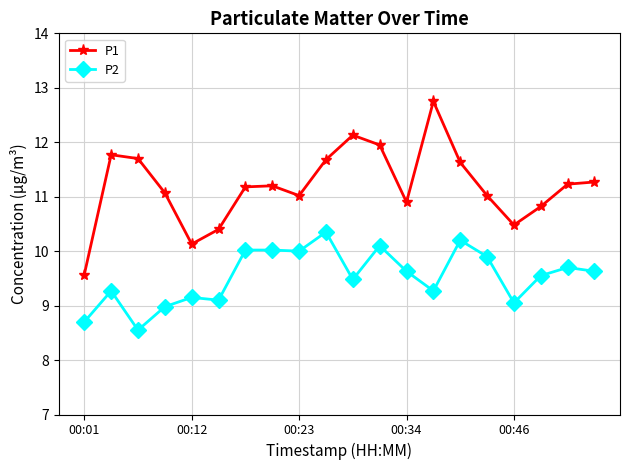

How many data points does each series have?

20